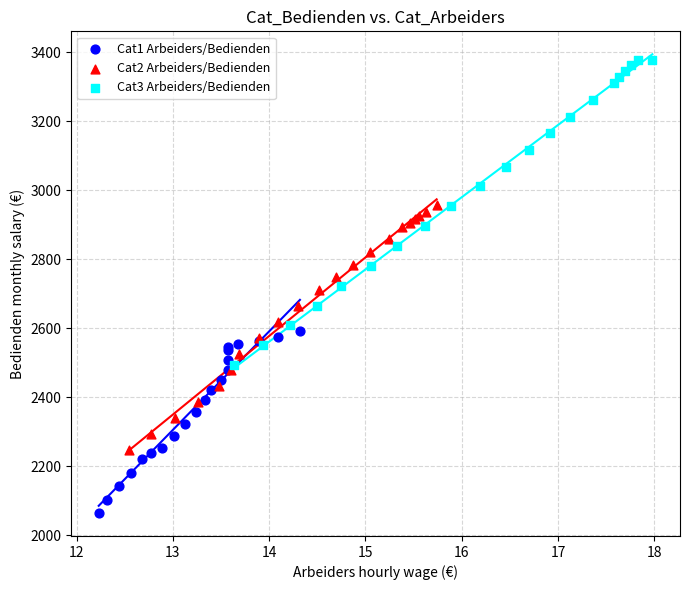

Which series reaches the maximum Y coordinate?

Cat3 Arbeiders/Bedienden